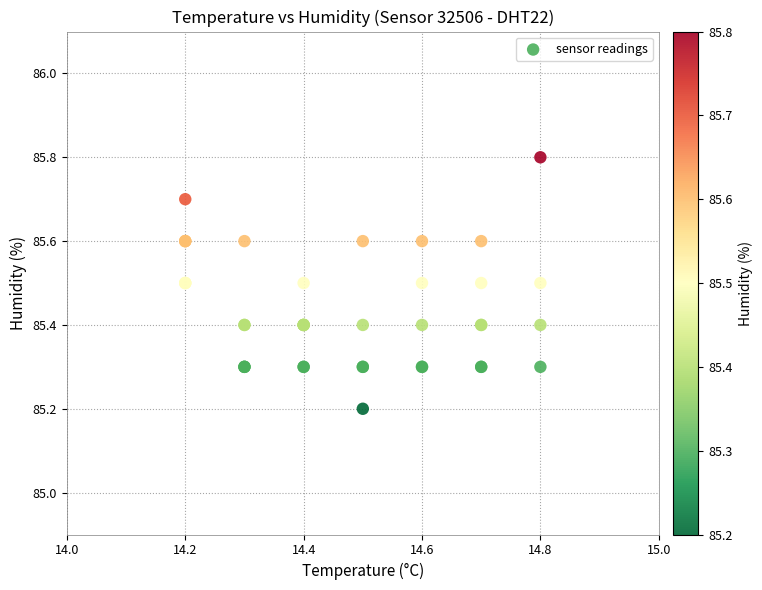

What Y value in the scatter plot is closest to 85?

85.2